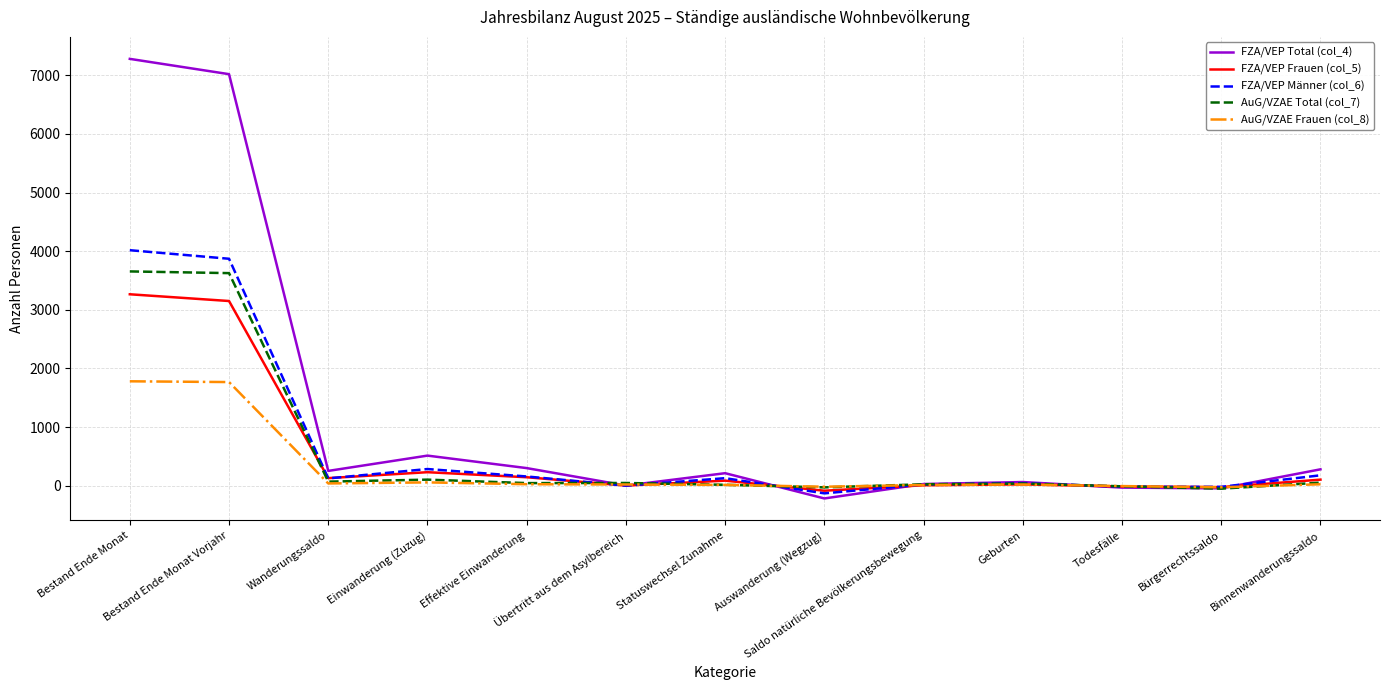

What is the difference between the maximum and minimum values in the FZA/VEP Männer (col_6) series?

4149